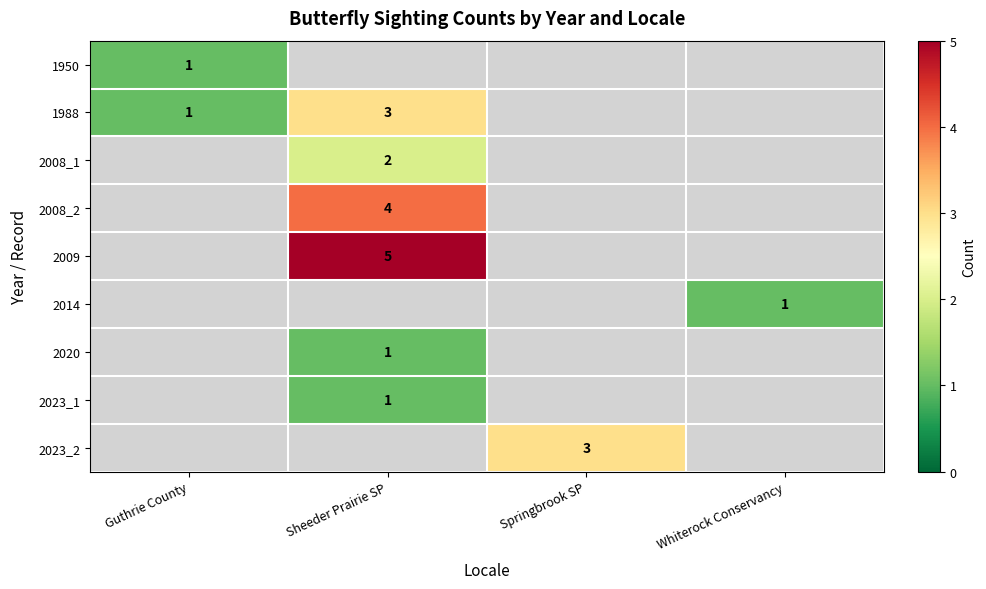

Which series has the largest total across all categories?

2009